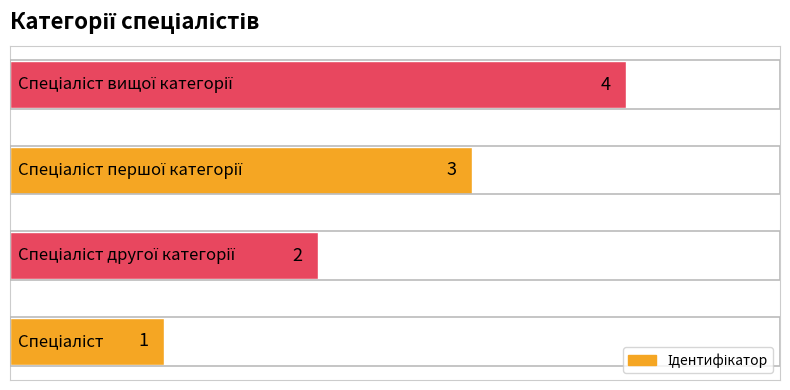

What is the sum of all values?

10